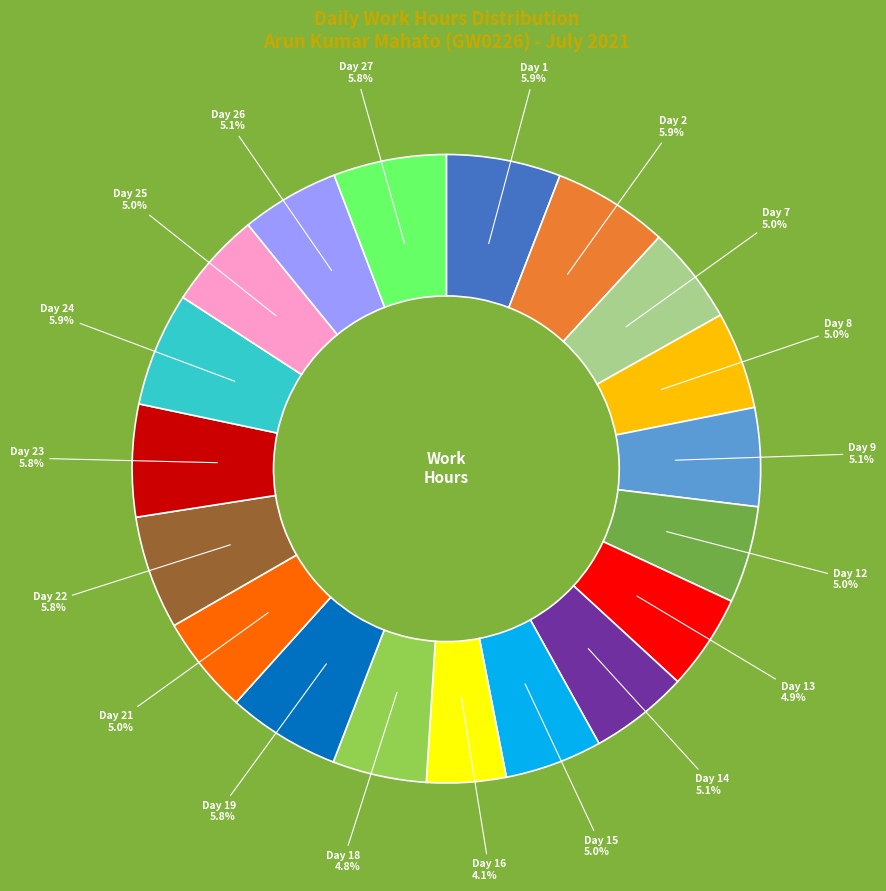

Is there a majority slice in this chart?

No